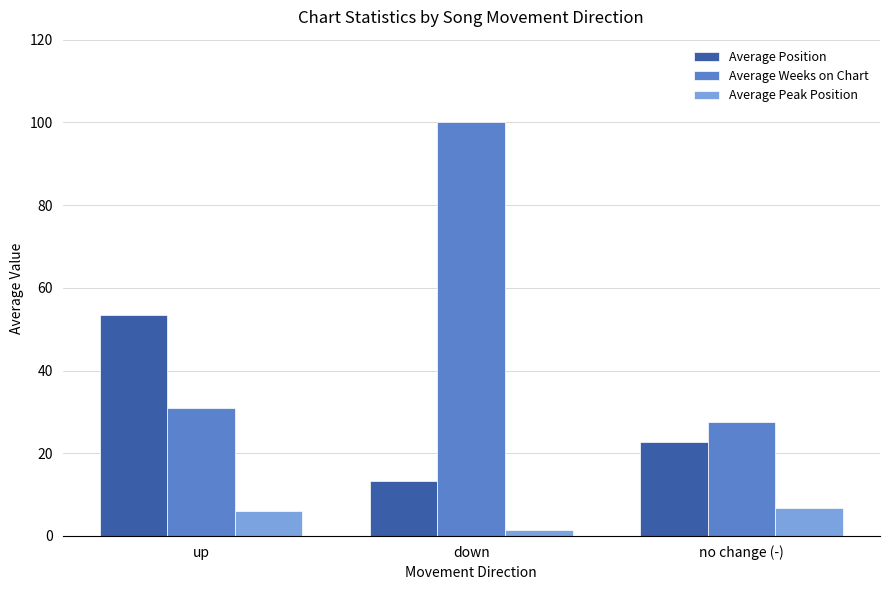

Which category has the lowest value across all series?

down